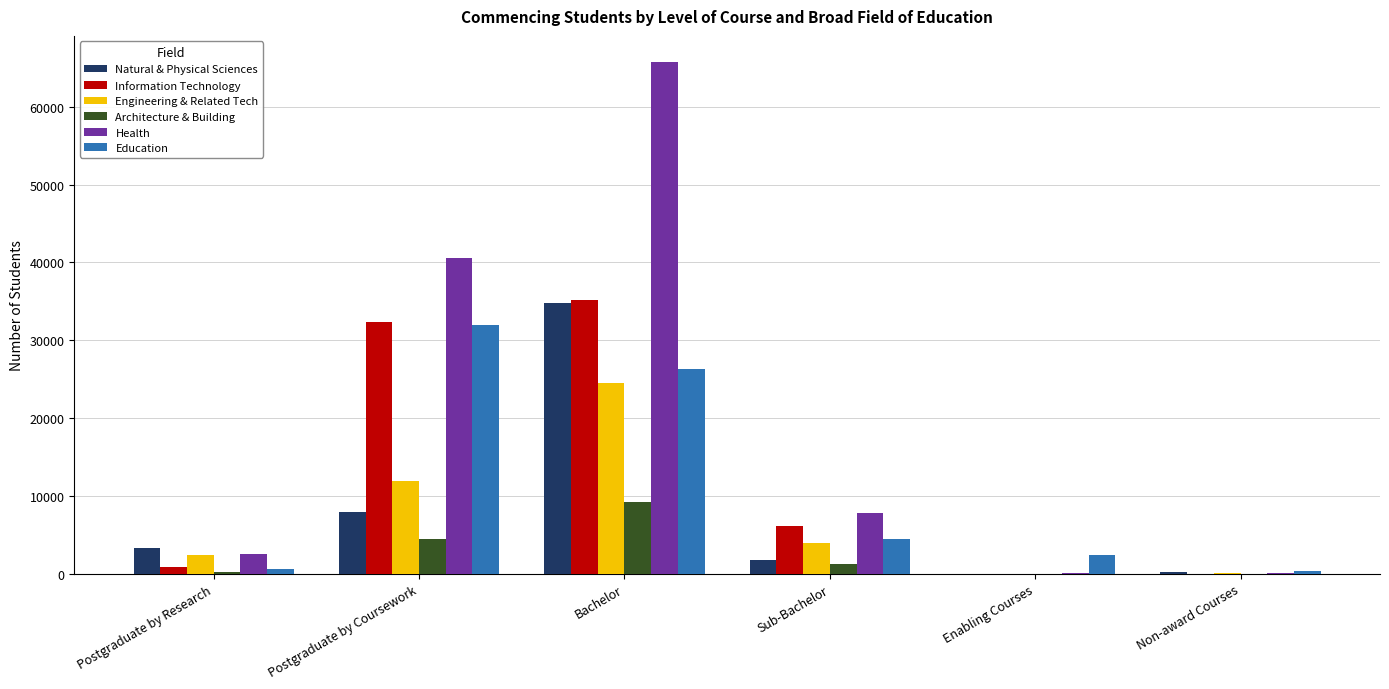

Between Bachelor and Enabling Courses, which series saw the biggest shift?

Health